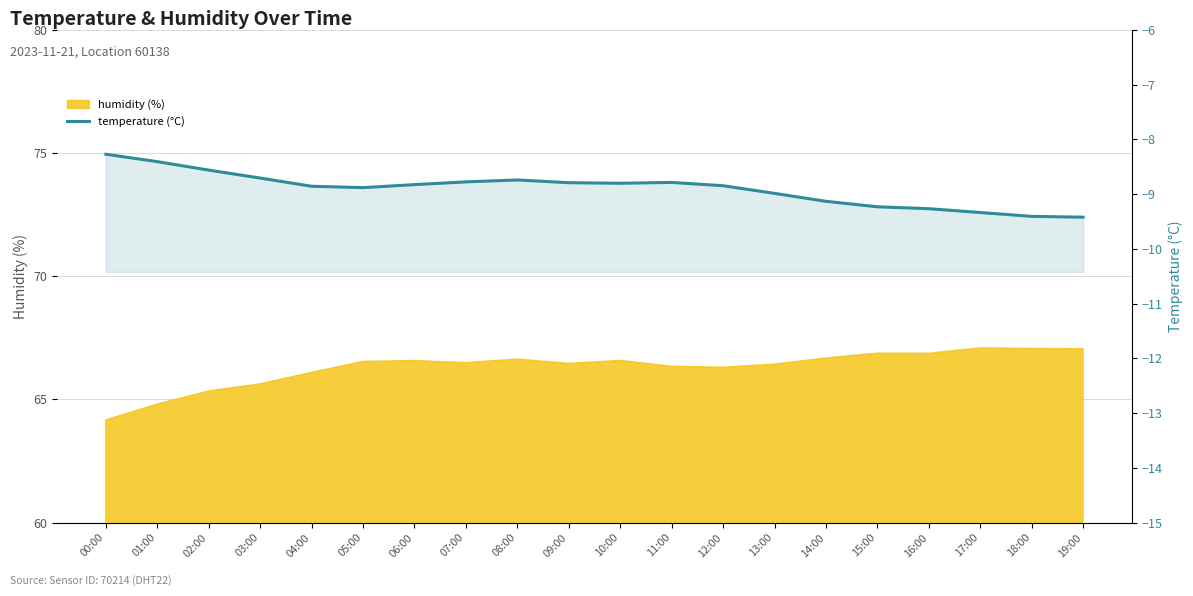

Reading right to left, transcribe all the data shown in this chart.

19:00=-9.4	18:00=-9.4	17:00=-9.3	16:00=-9.3	15:00=-9.2	14:00=-9.1	13:00=-9.0	12:00=-8.8	11:00=-8.8	10:00=-8.8	09:00=-8.8	08:00=-8.7	07:00=-8.8	06:00=-8.8	05:00=-8.9	04:00=-8.9	03:00=-8.7	02:00=-8.6	01:00=-8.4	00:00=-8.3